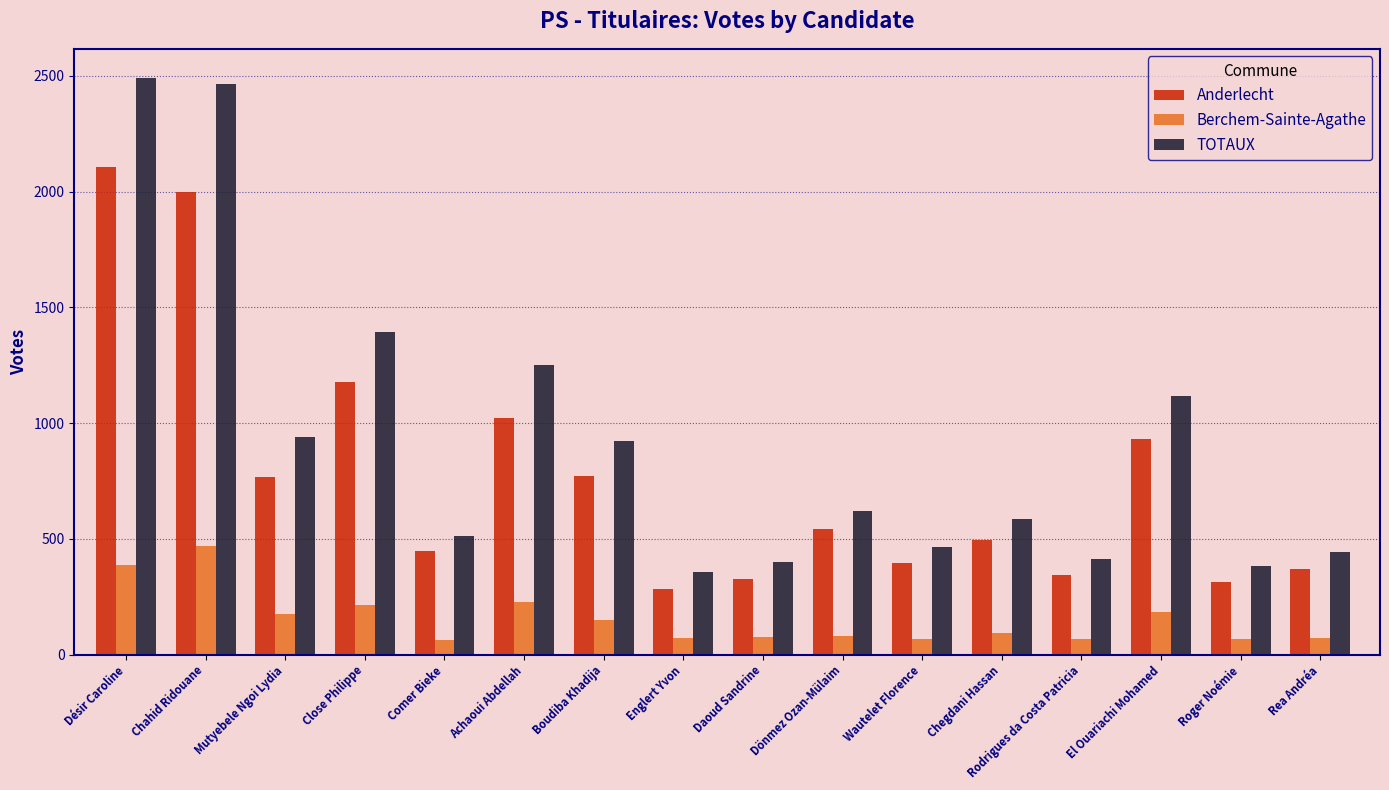

Rank the series by their maximum value, from lowest to highest.

Berchem-Sainte-Agathe, Anderlecht, TOTAUX